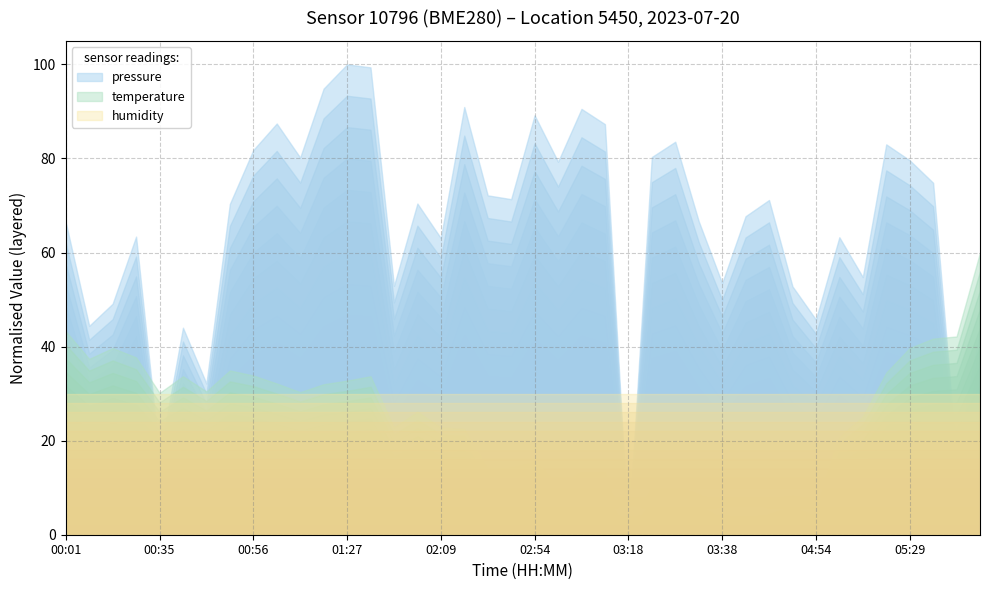

Which series has the largest range (max minus min)?

pressure